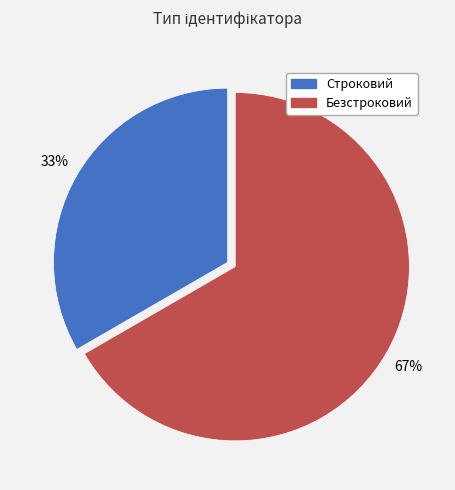

The Строковий slice represents 33% of the pie. True or false?

True